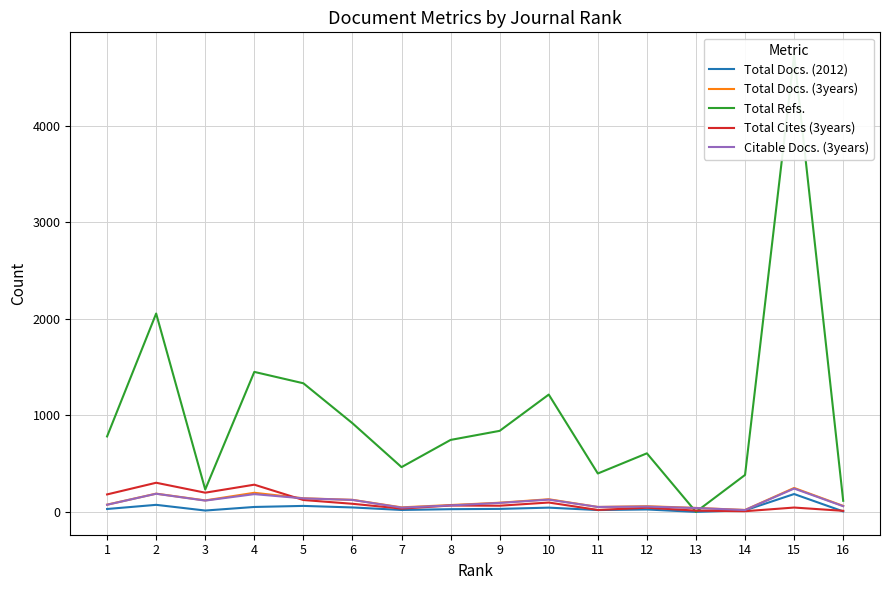

Which category has the lowest value in the Total Docs. (3years) series?

14